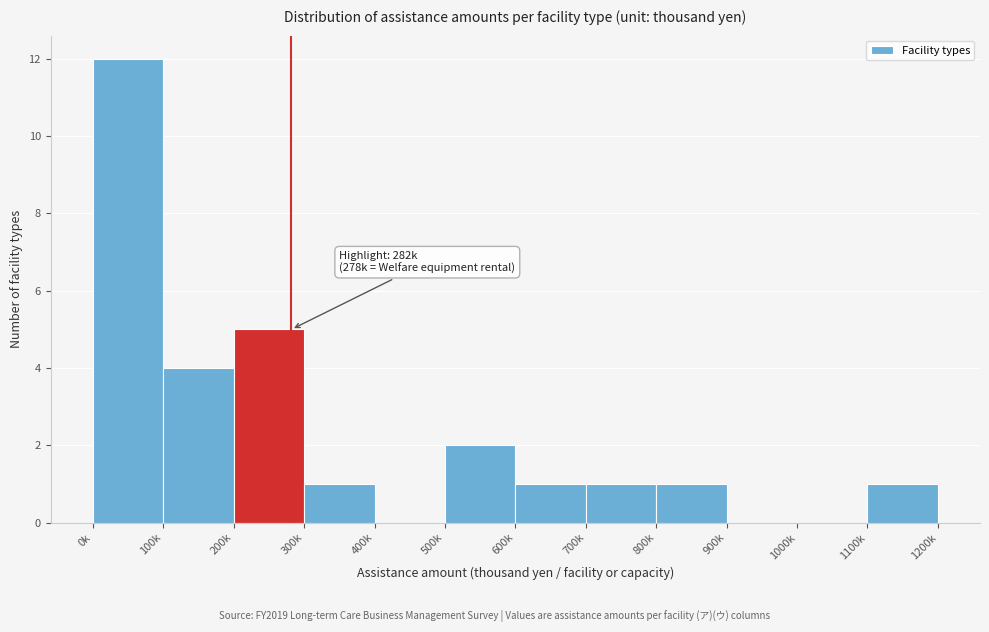

Reading right to left, transcribe all the data shown in this chart.

1100k=1	1000k=0	900k=0	800k=1	700k=1	600k=1	500k=2	400k=0	300k=1	200k=5	100k=4	0k=12